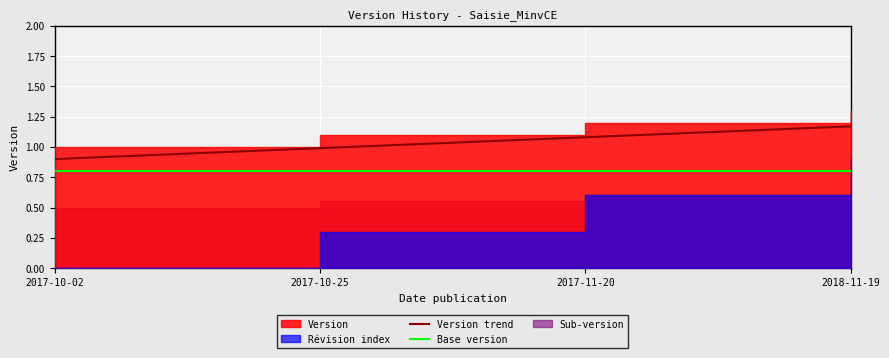

What is the label of the 1st point from the left?

2017-10-02